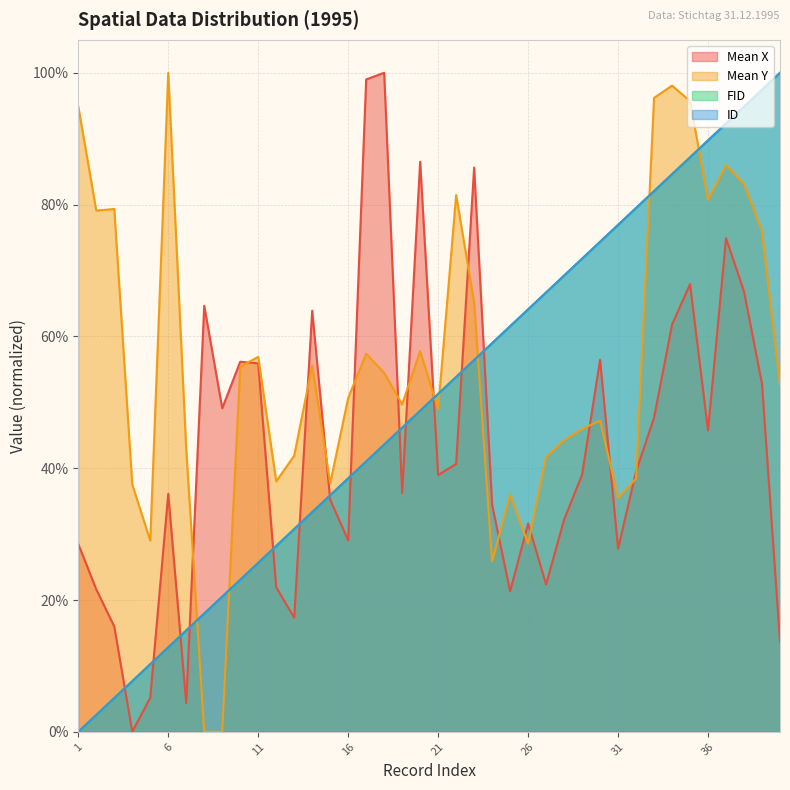

How many categories are shown in the chart?

40